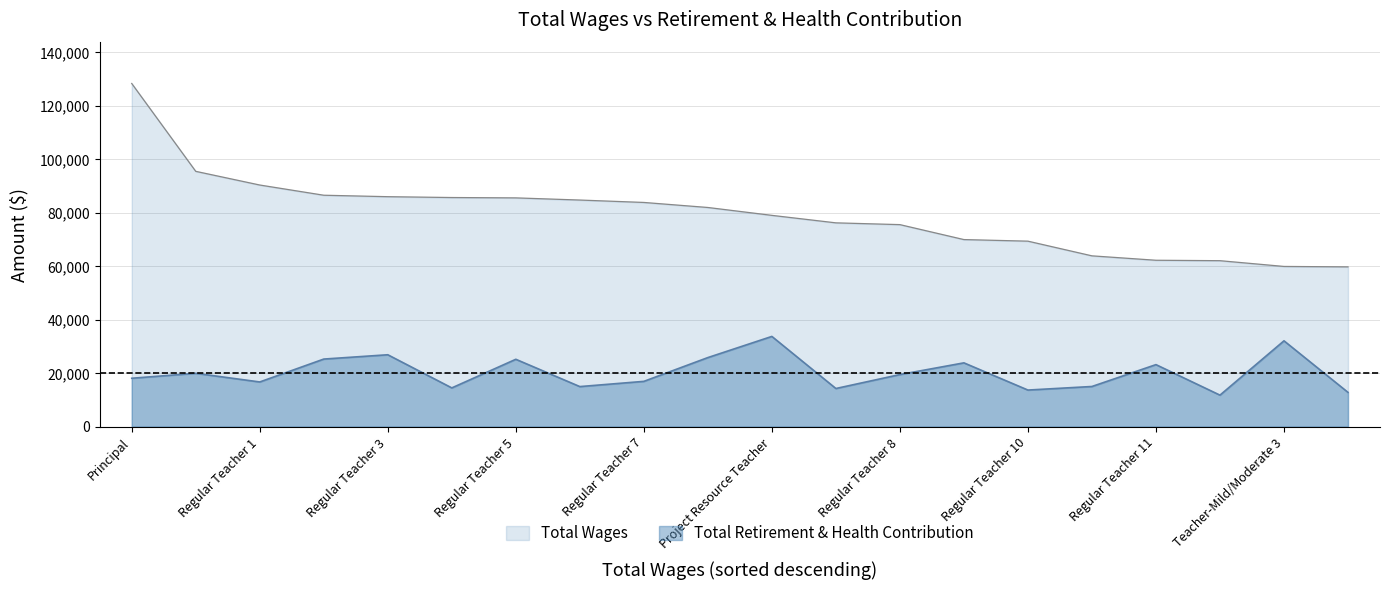

What is the highest value of the retirement_health series?

33741